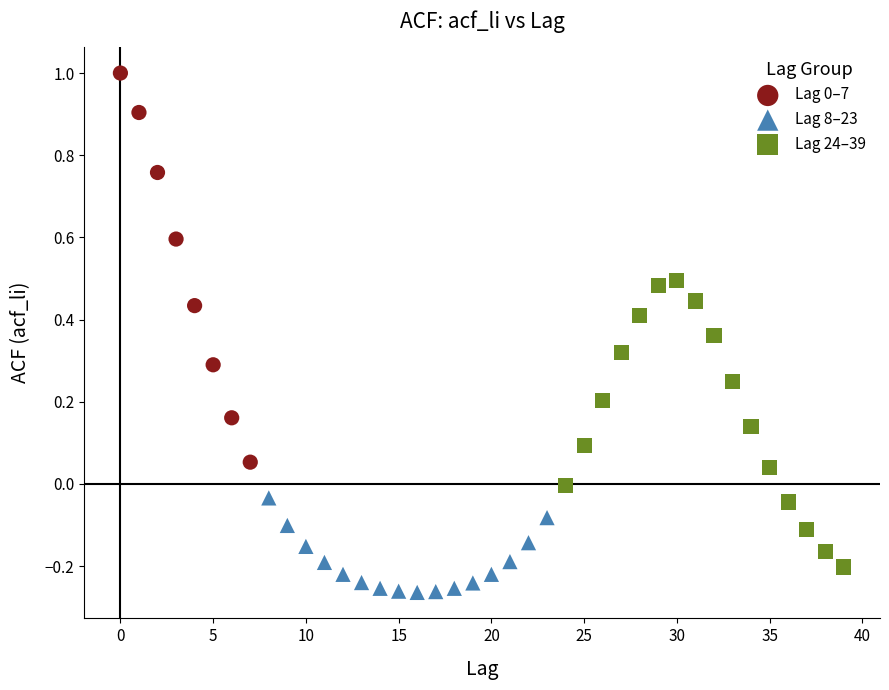

Which series contains the lowest Y value?

Lag 8–23